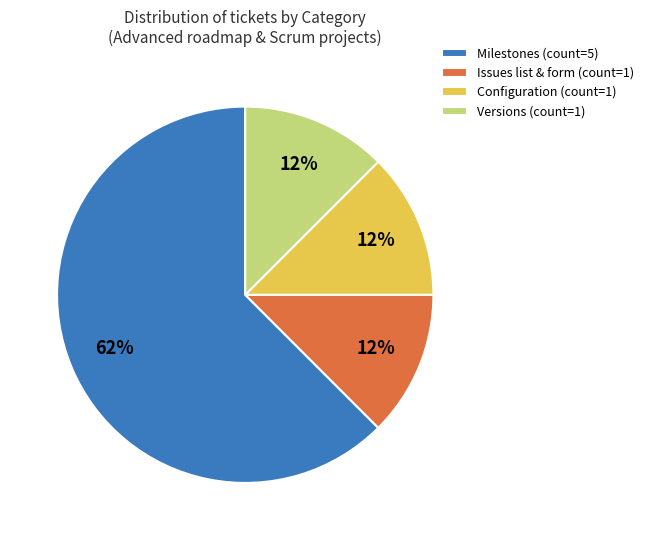

The Milestones (count=5) slice represents 75% of the pie. True or false?

False